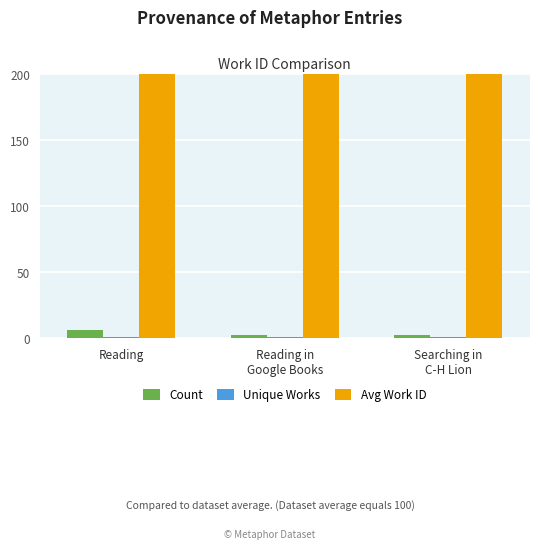

What position from the left is Searching in
C-H Lion?

3